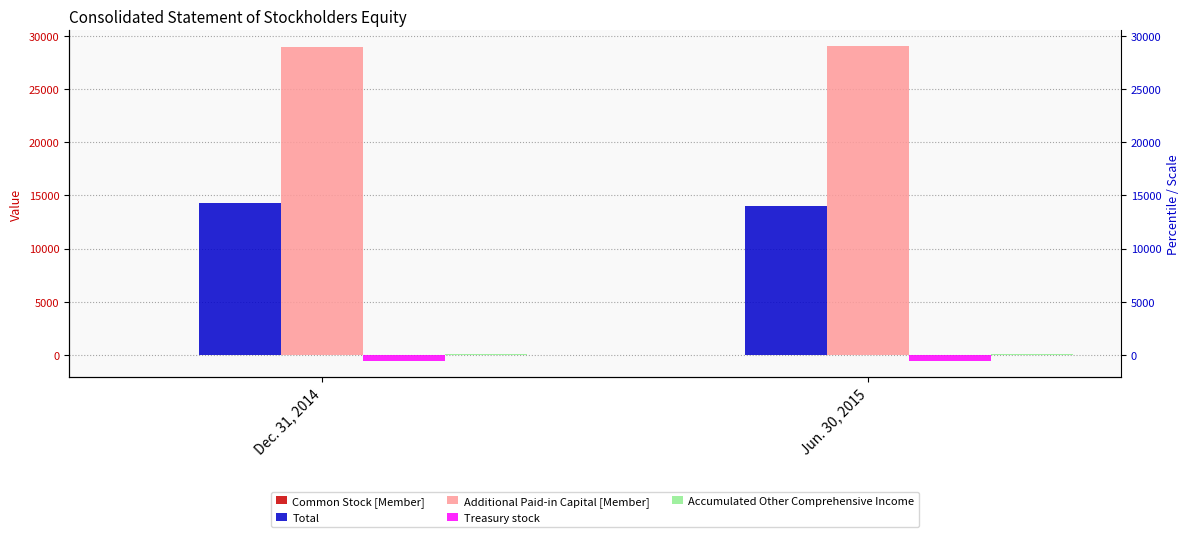

The value of Common Stock [Member] at Jun. 30, 2015 is 27. True or false?

True